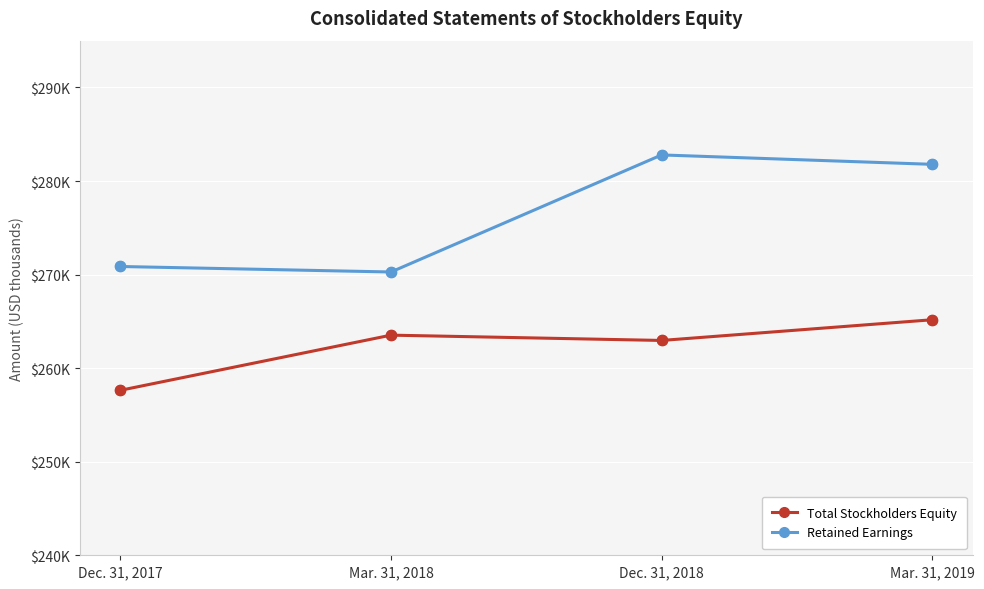

Is the value of Retained Earnings at Mar. 31, 2018 greater than the value of Total Stockholders Equity at Dec. 31, 2018?

Yes